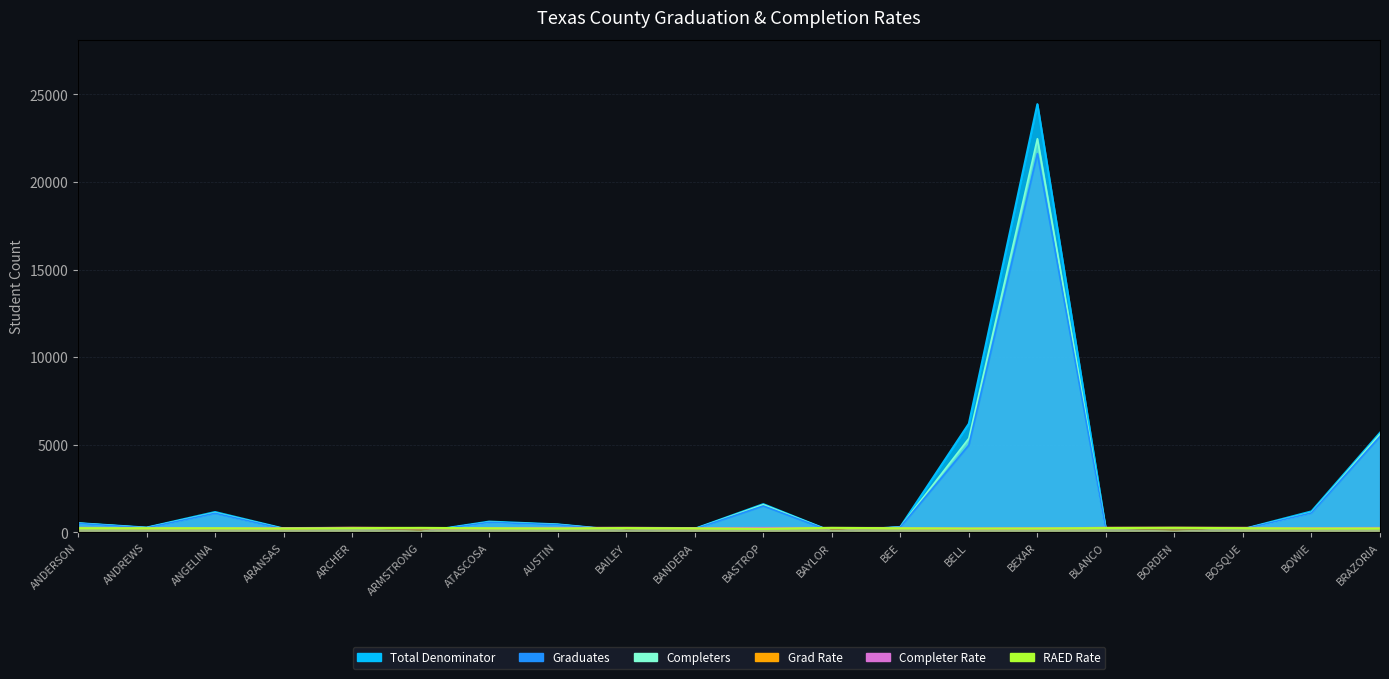

In Graduates, how many points are higher than both neighbors (excluding endpoints)?

4